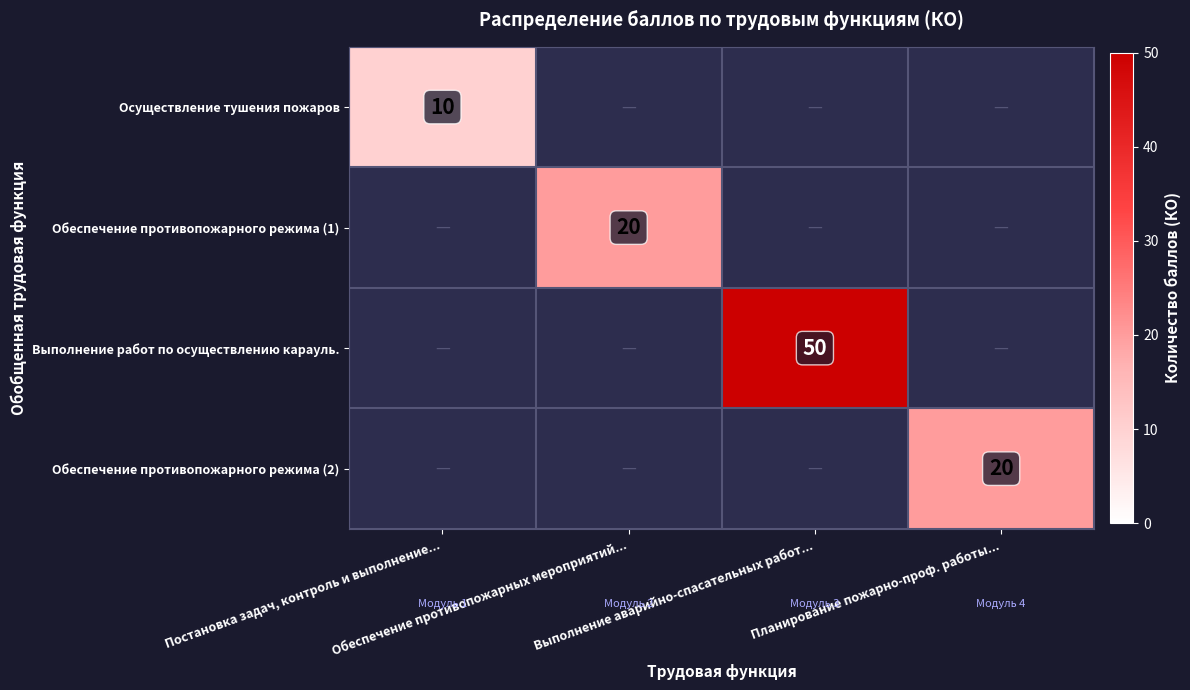

How many values in Выполнение работ по осуществлению карауль. are above zero?

1